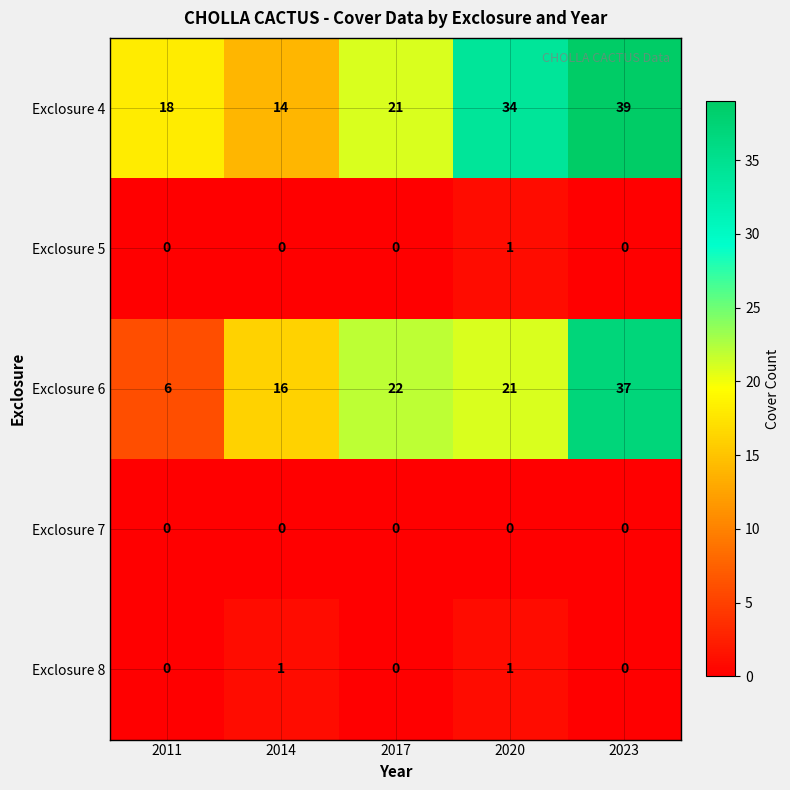

What is the difference between the highest and lowest values at 2014?

16